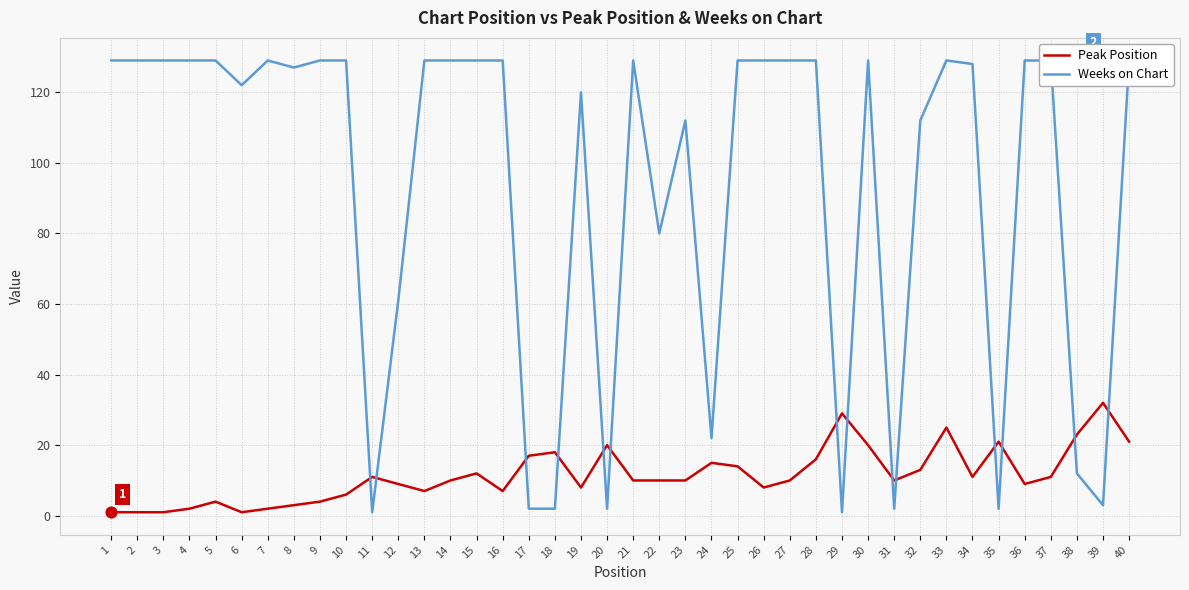

Which series has the largest total across all categories?

Weeks on Chart